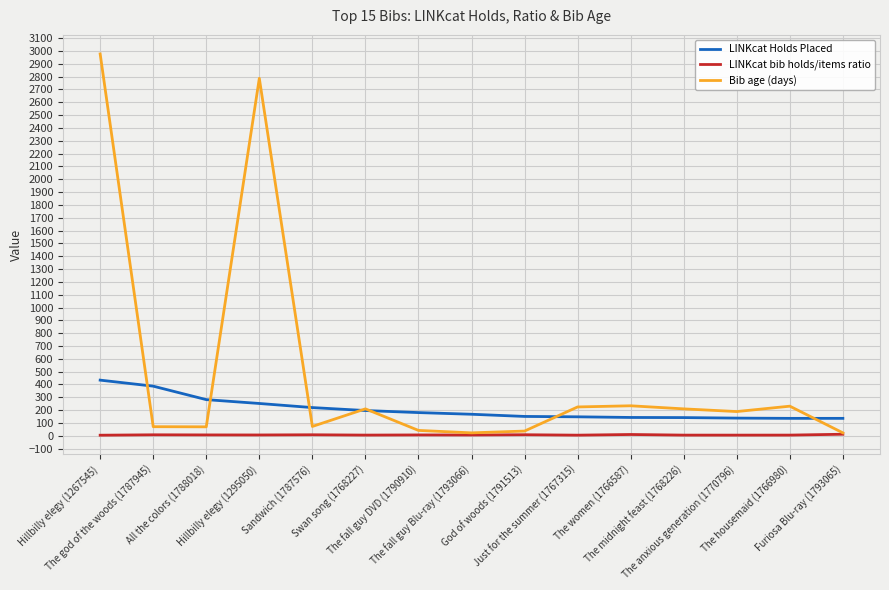

What is the difference between the second highest and second lowest values in the LINKcat Holds Placed series?

251.0